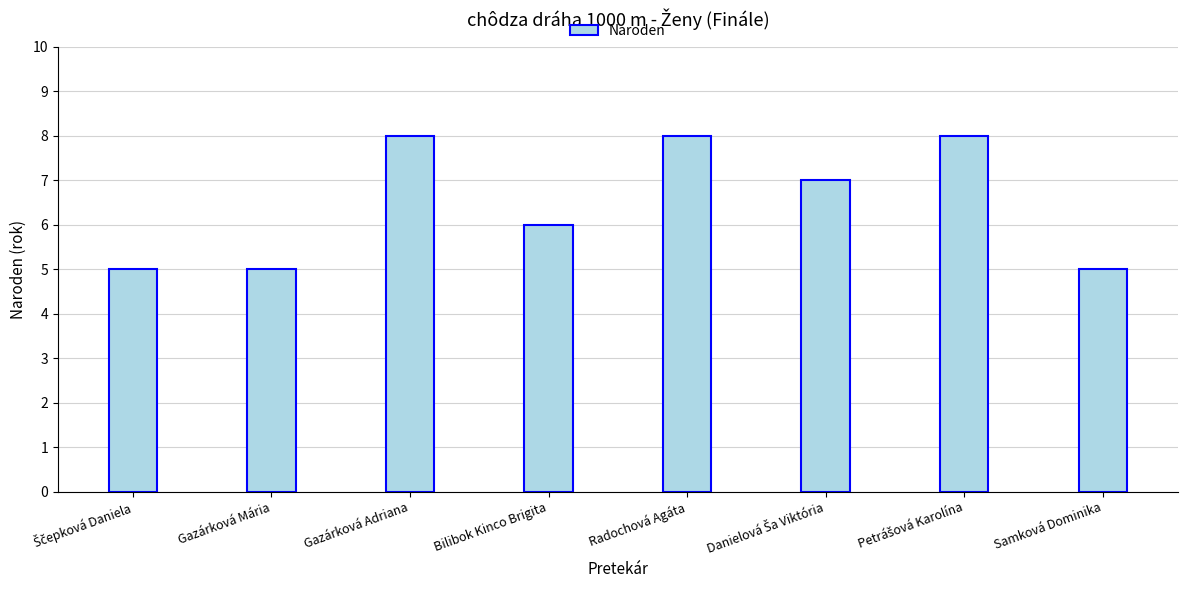

What is the maximum value shown in the chart?

8